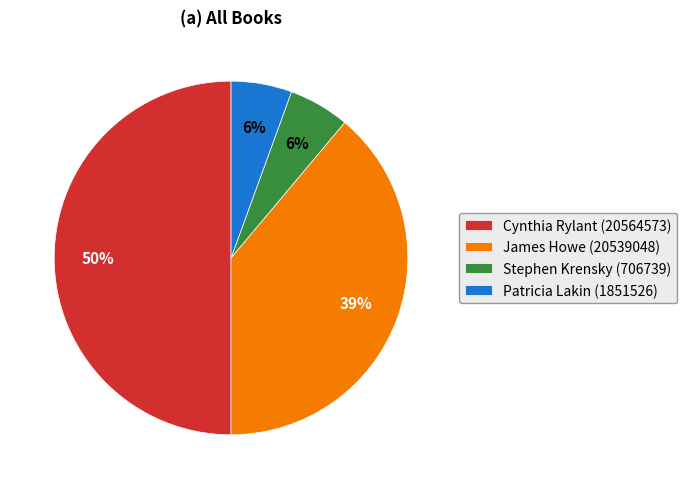

What is the largest slice in the pie chart?

Cynthia Rylant (20564573)